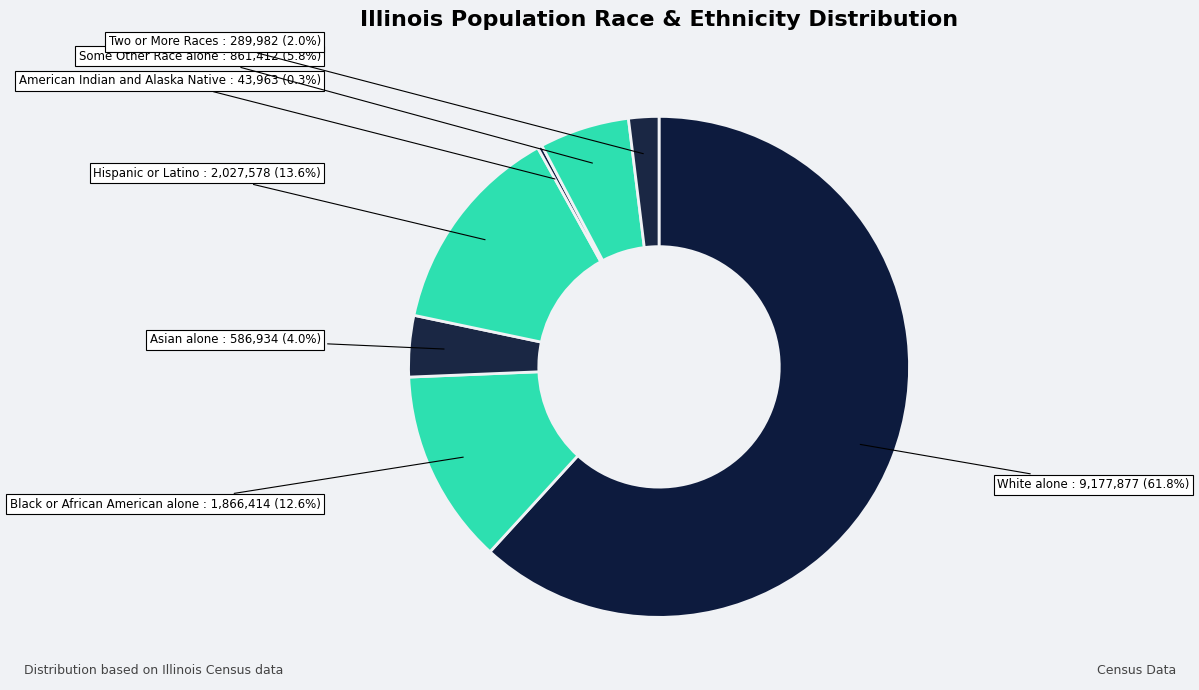

Count the number of slices in the pie.

7